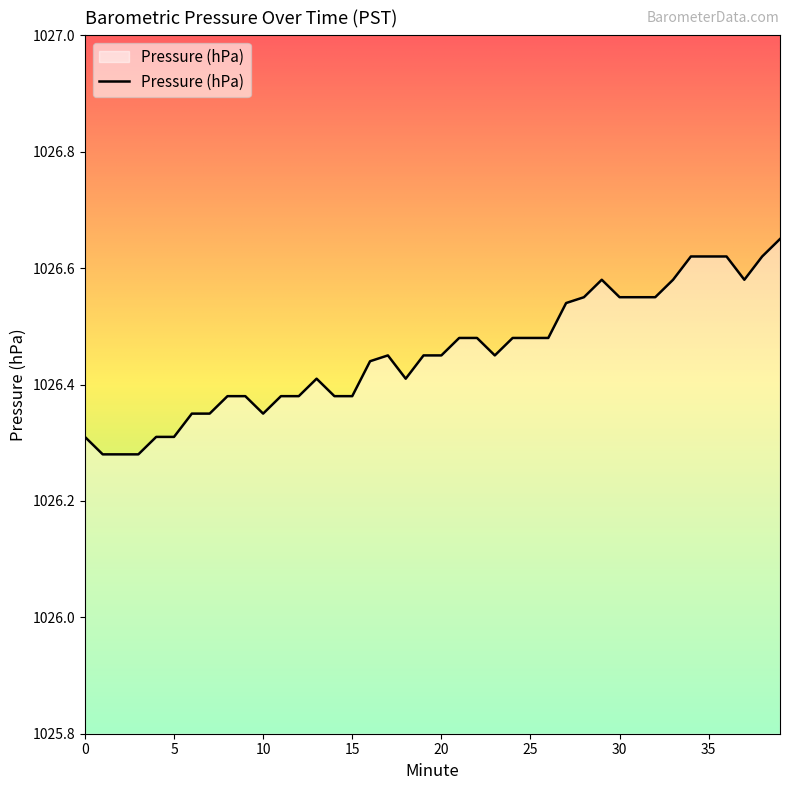

What is the difference between the maximum and minimum values?

0.4